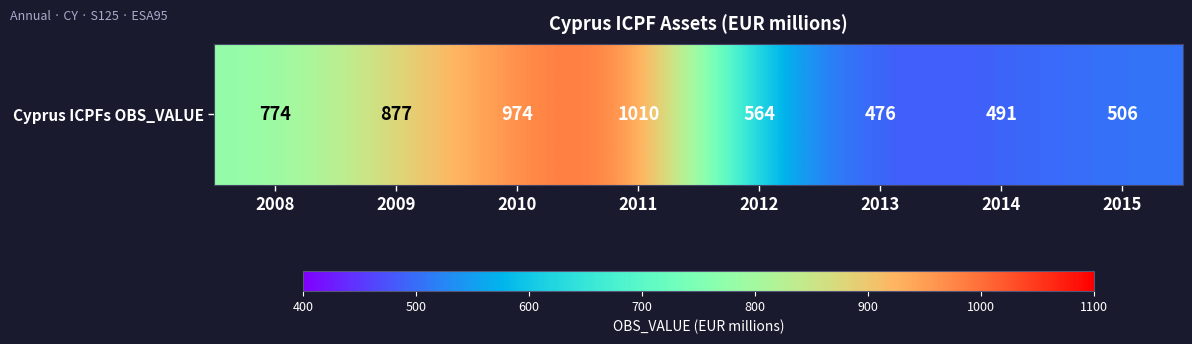

True or false: the data shows 774 at 2008.

True